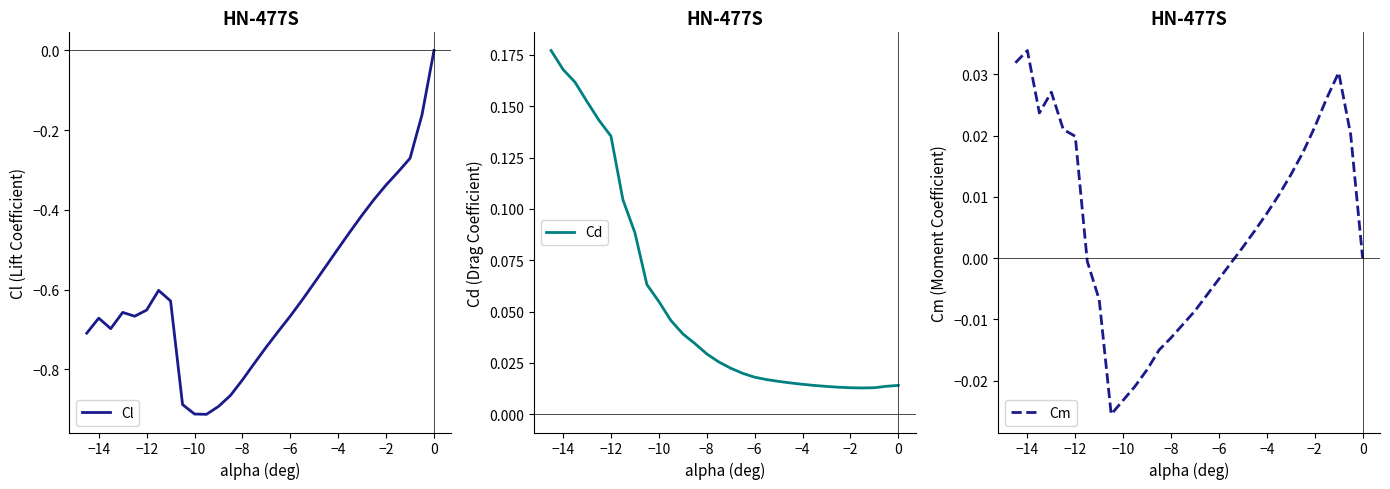

True or false: Cl has a value of -0.0 at 0.

True